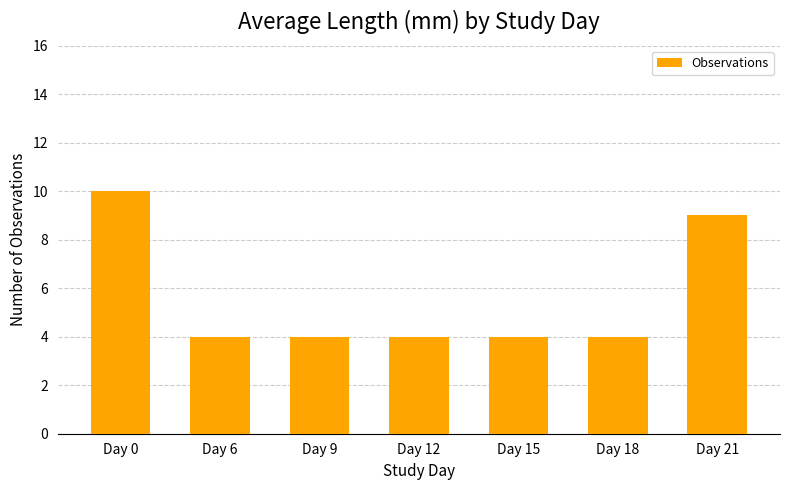

Is it true that the value at Day 0 is 18?

False